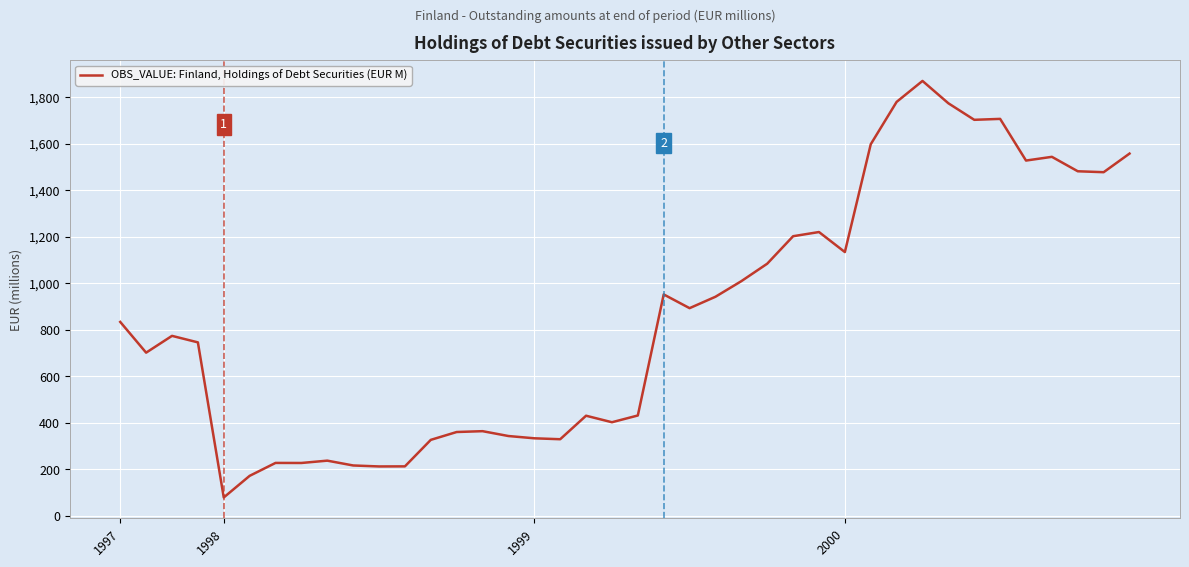

What is the greatest value displayed?

1869.0